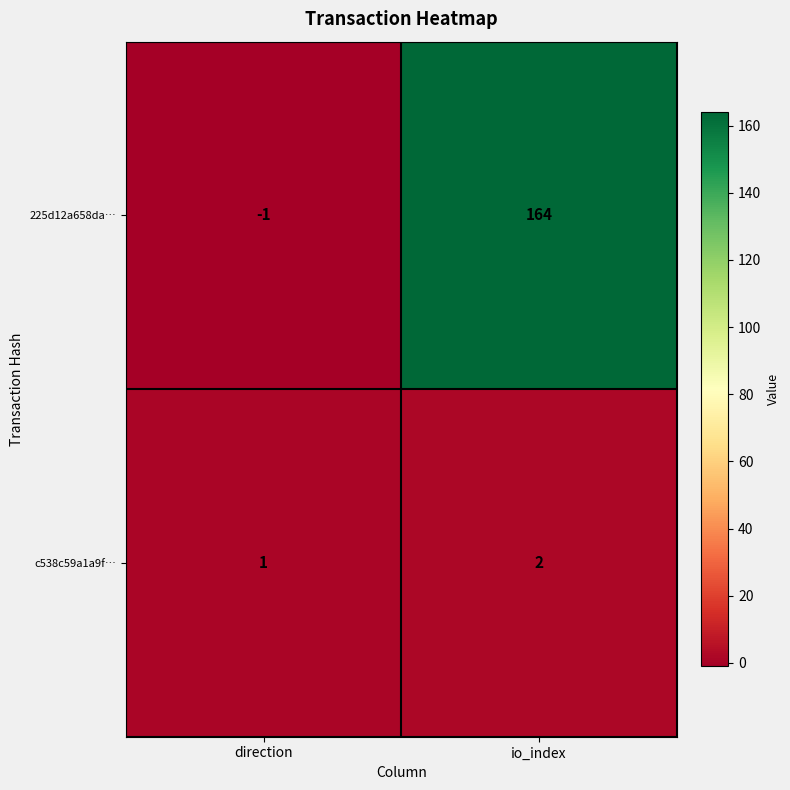

What is the total value across all series at io_index?

166